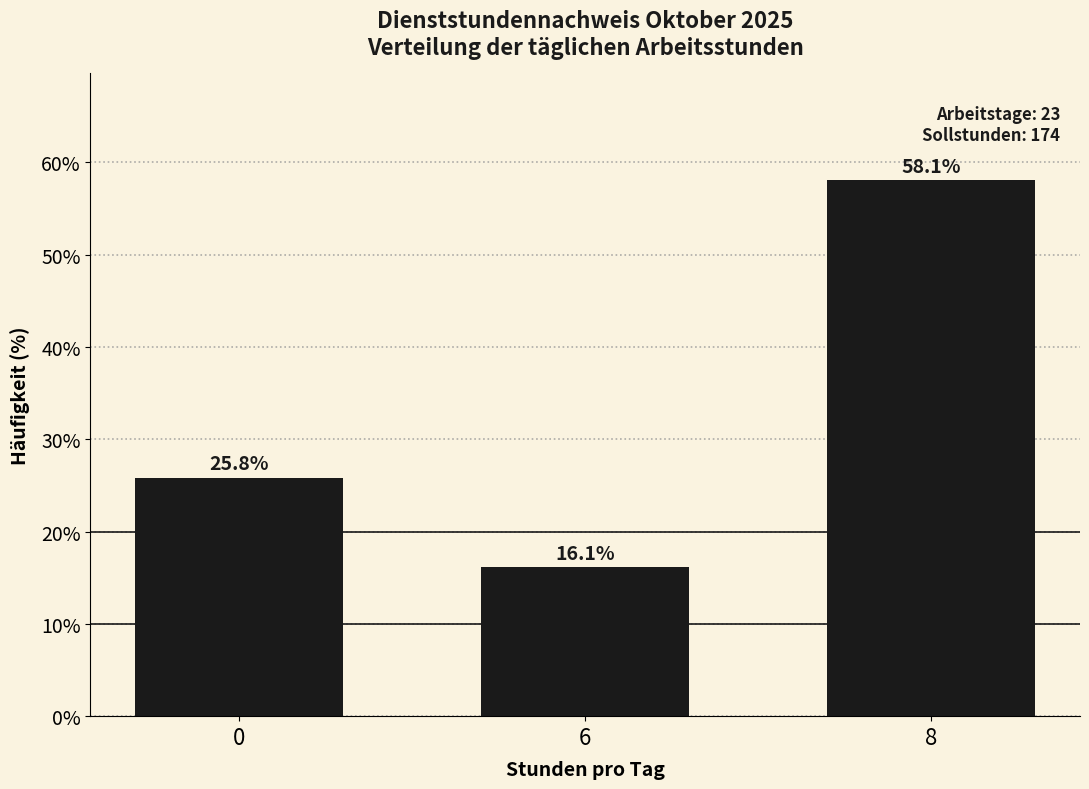

What is the maximum value shown in the chart?

58.1